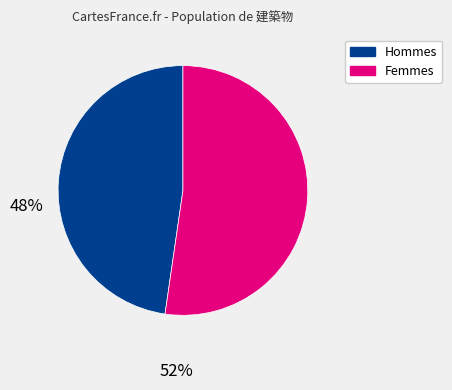

Does any single category account for the majority?

Yes